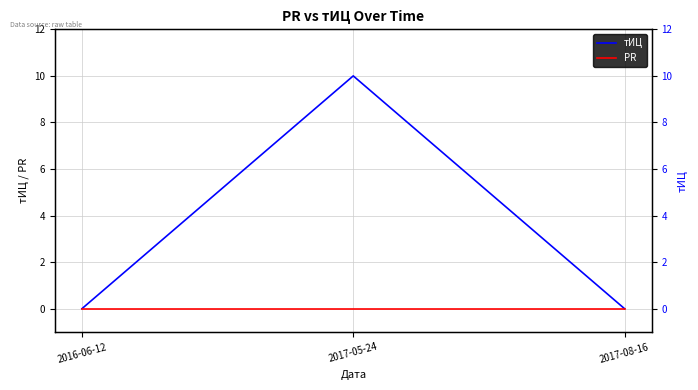

Count the тИЦ values in the range 0 to 10.

3